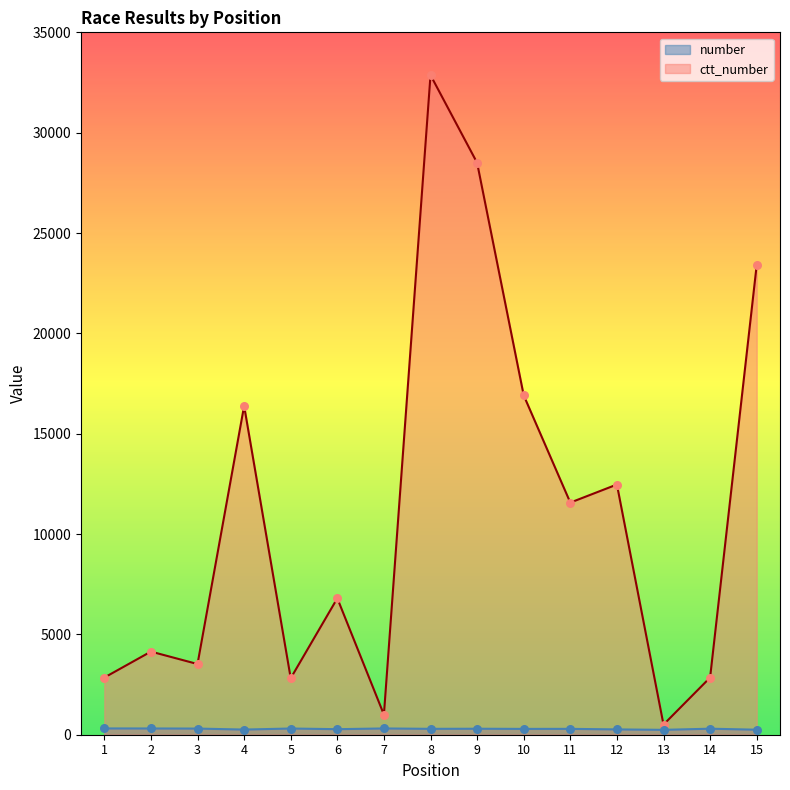

Which series has the largest total across all categories?

ctt_number